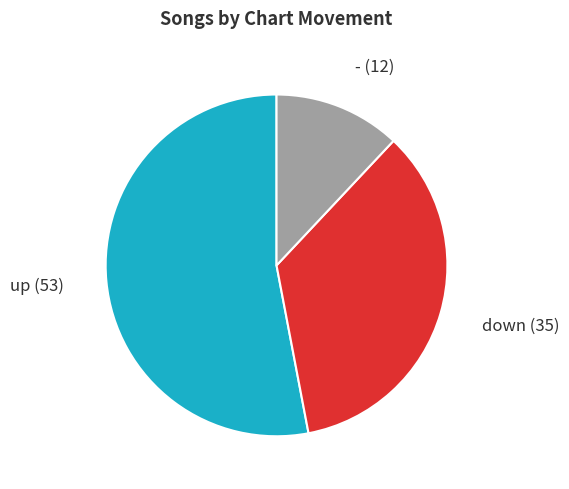

Does up account for over 50% of the chart?

Yes